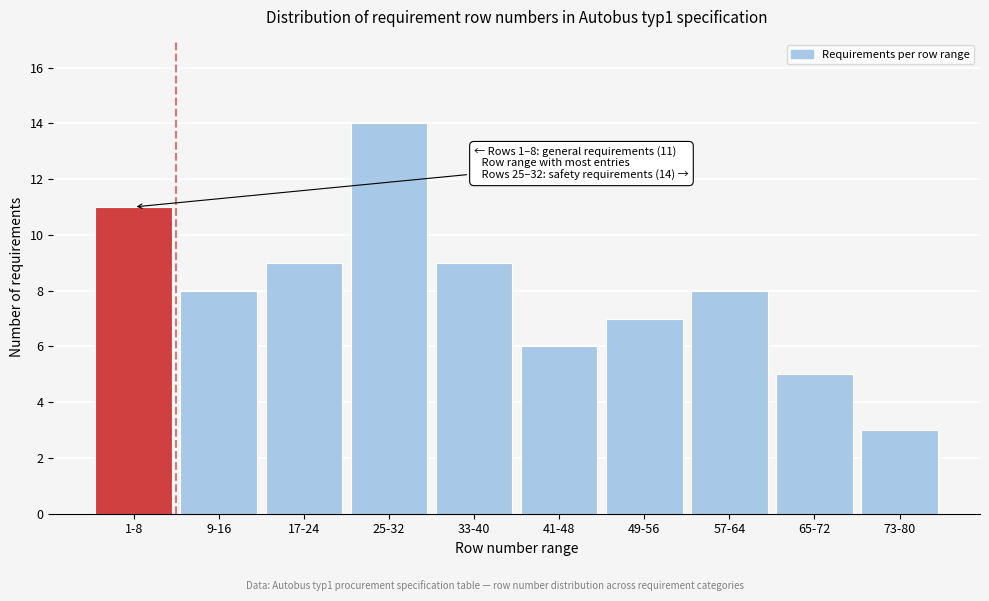

Reading right to left, transcribe all the data shown in this chart.

3	5	8	7	6	9	14	9	8	11